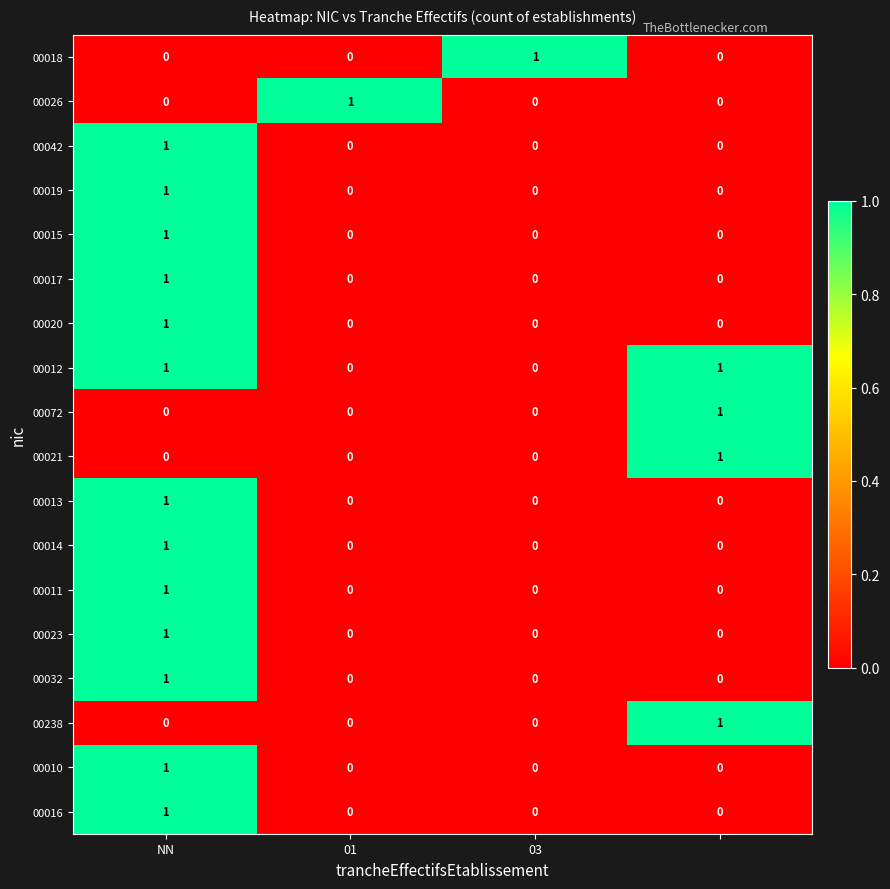

At how many categories does at least one series exceed 0?

4